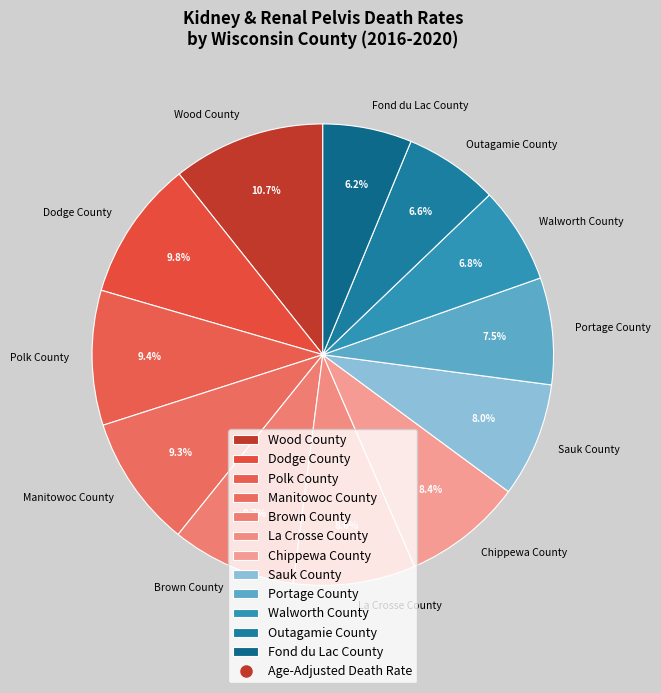

Which slice is the largest?

Wood County